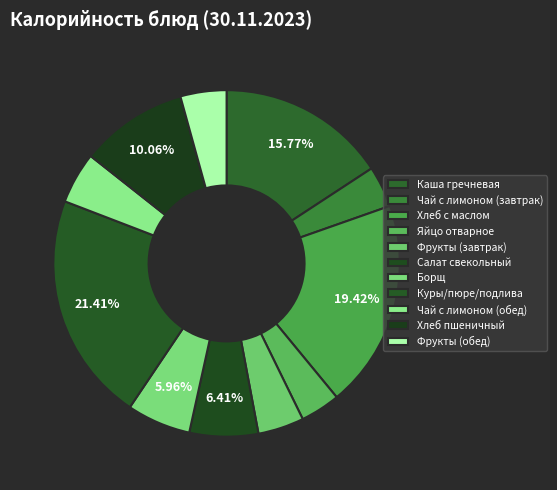

How many slices are in this pie chart?

11